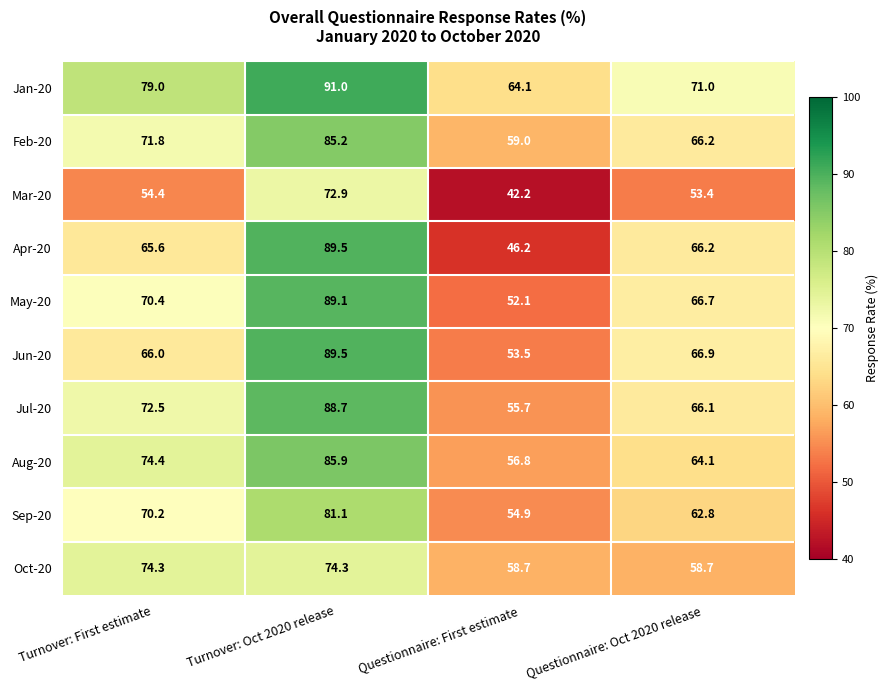

What is the total value across all series at Questionnaire: Oct 2020 release?

642.1